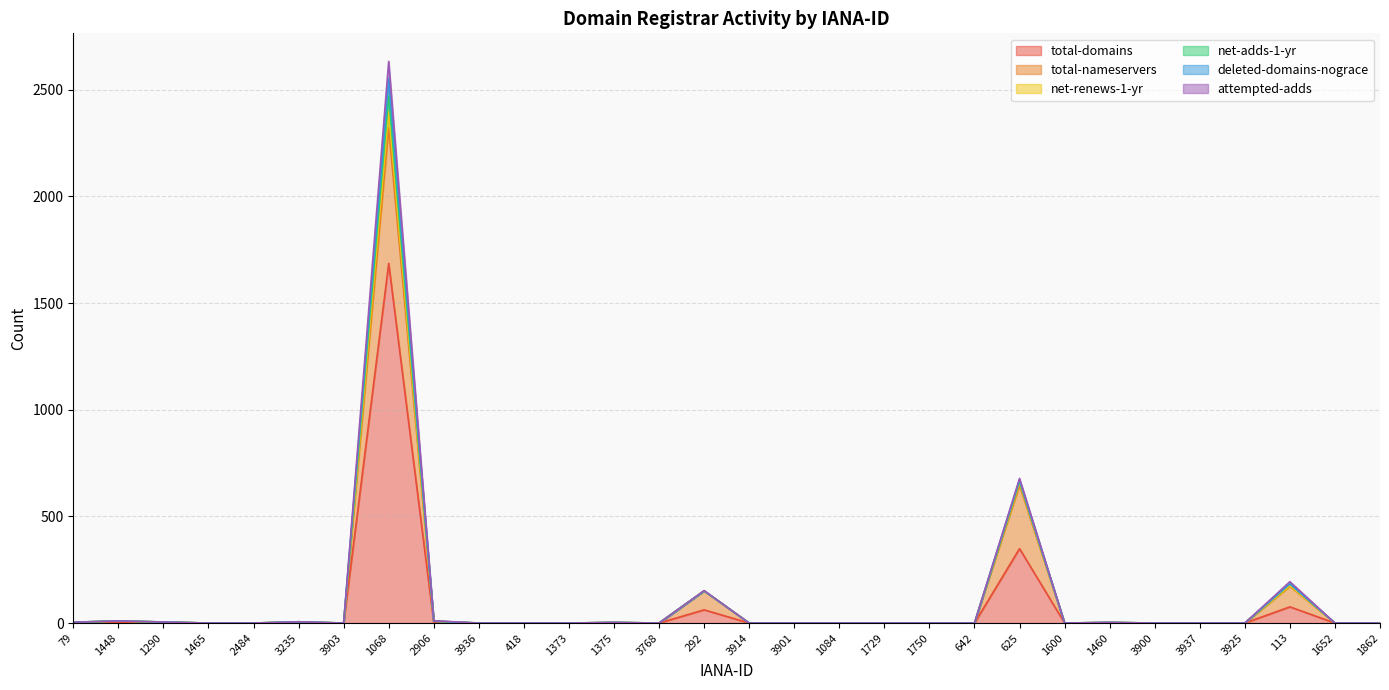

What is the maximum value for total-domains?

1686